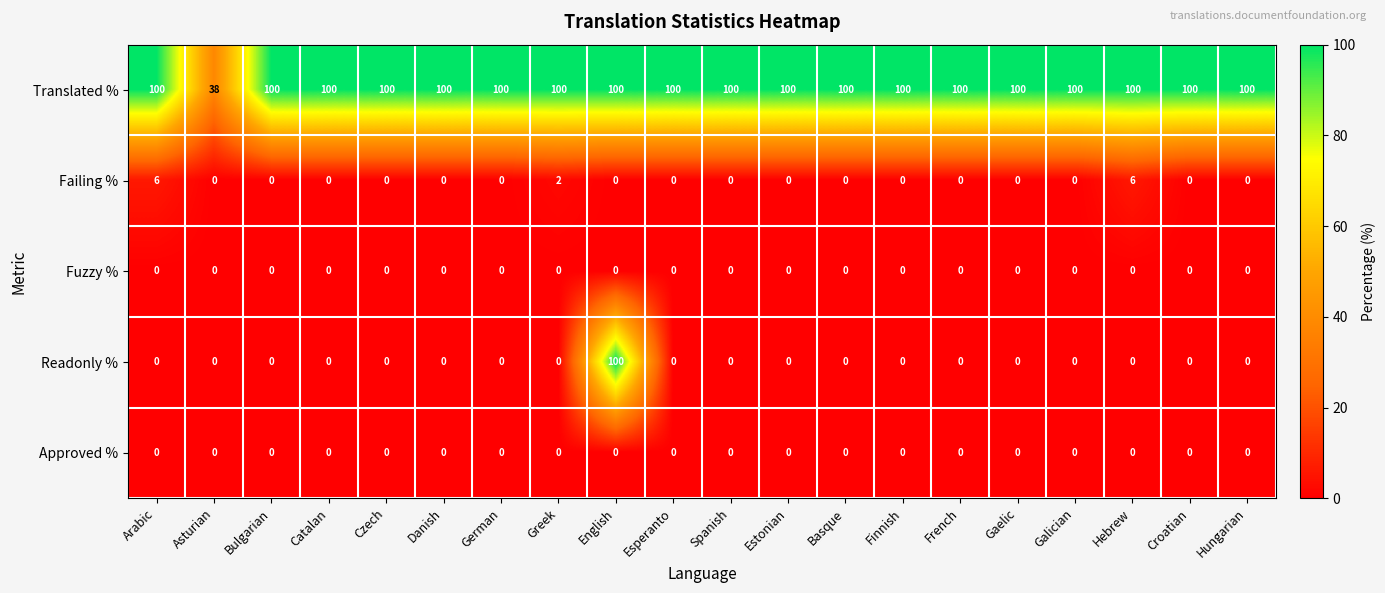

The Approved % series shows 0 at Estonian. True or false?

True